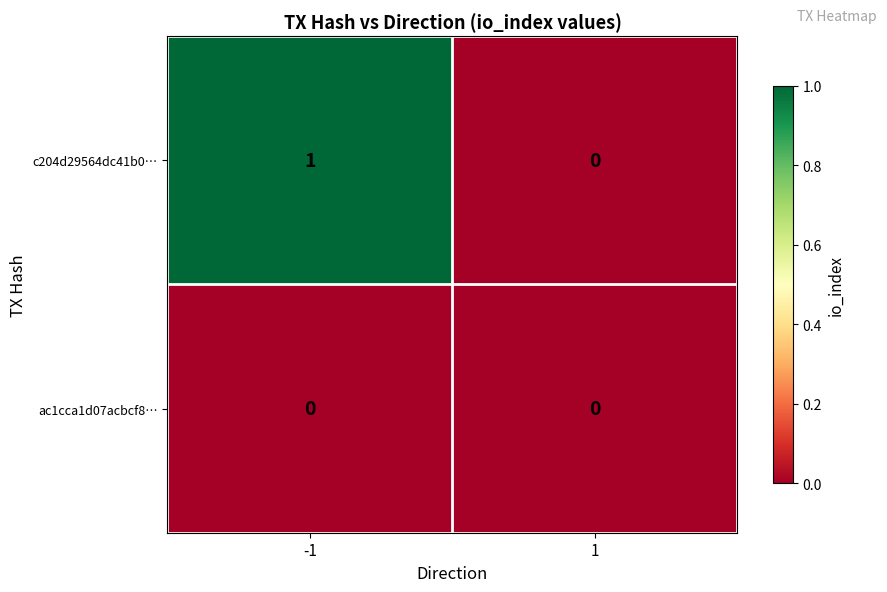

Reading left to right, list all the values displayed in this chart.

c204d29564dc41b0…: -1=1	1=0
ac1cca1d07acbcf8…: -1=0	1=0